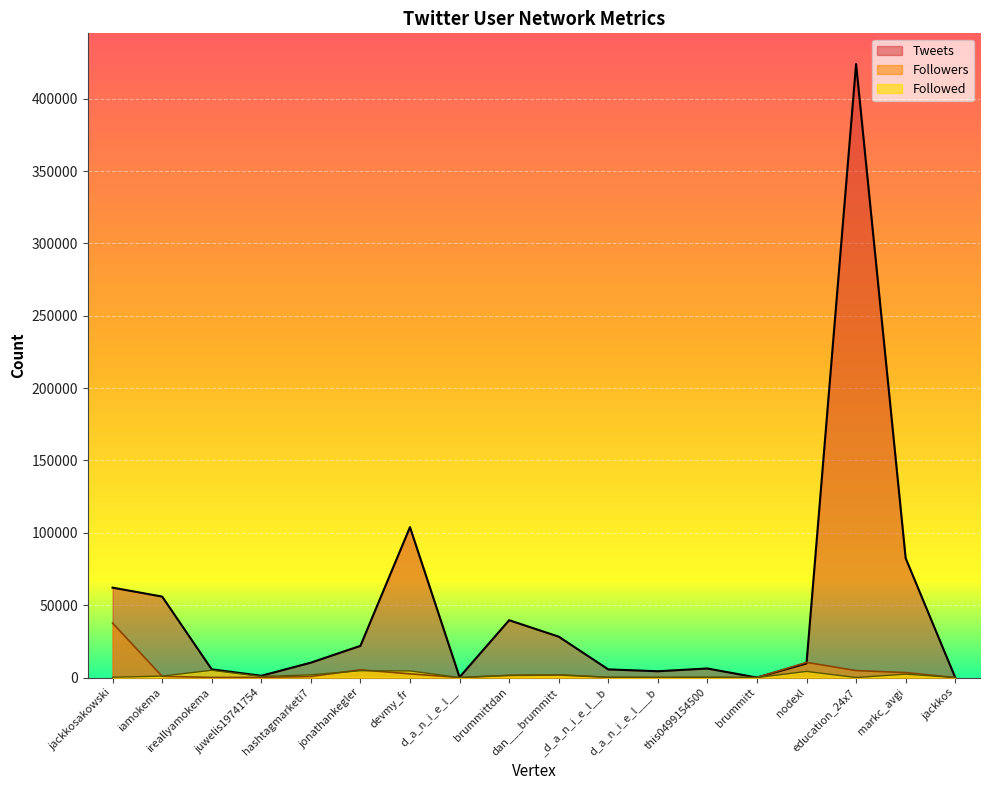

Read the Tweets value at hashtagmarketi7, to the nearest 10.

10280